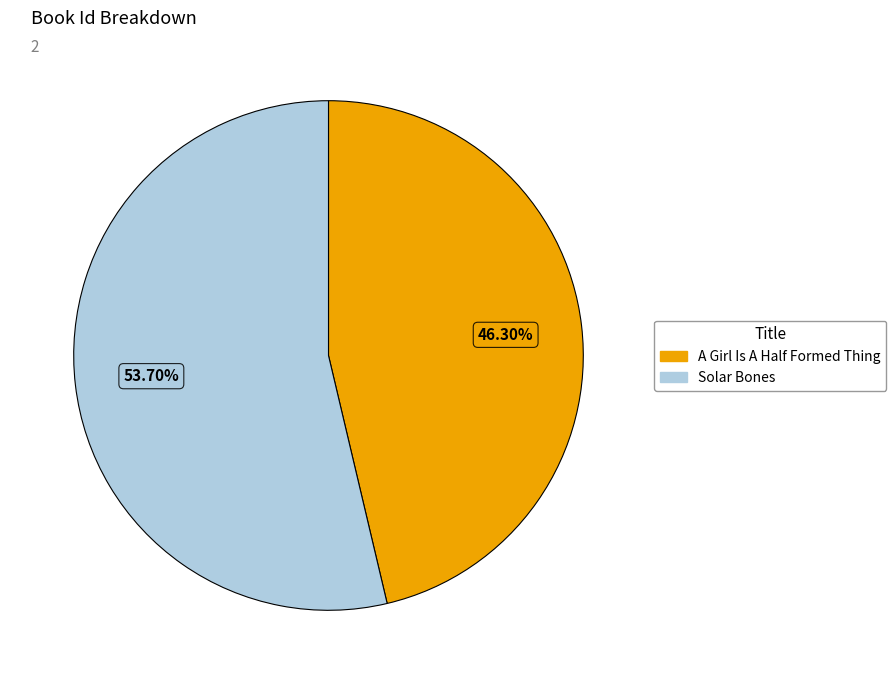

True or false: Solar Bones accounts for 39% of the total.

False